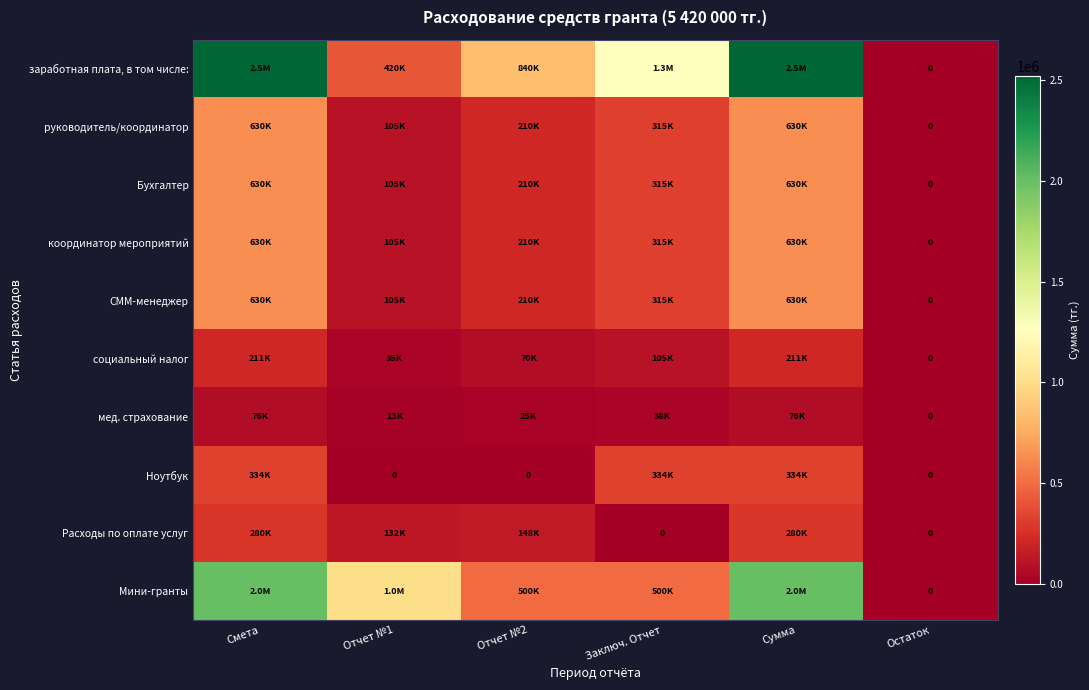

What is the difference between the second highest and second lowest values in the руководитель/координатор series?

525000